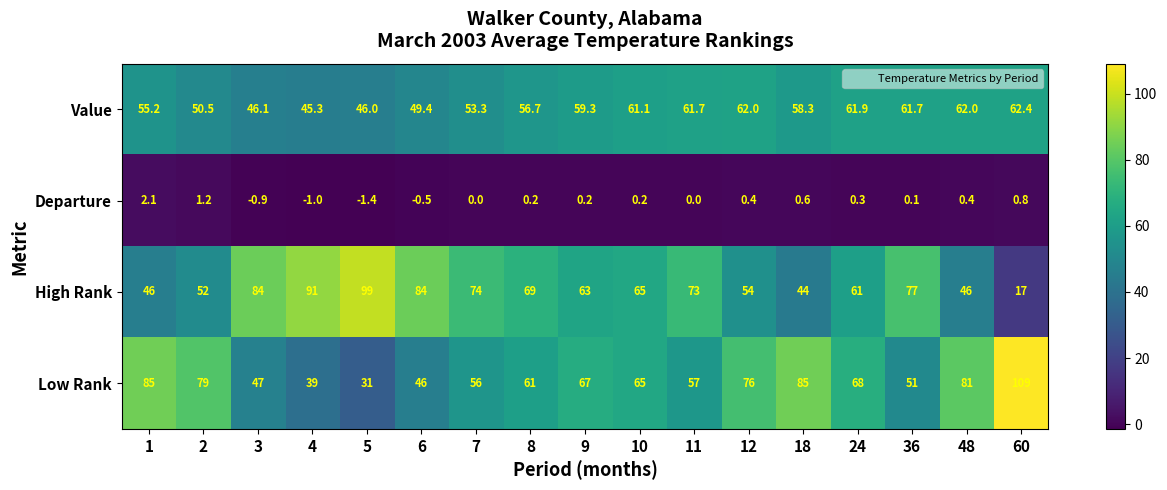

Which series has the largest range (max minus min)?

High Rank